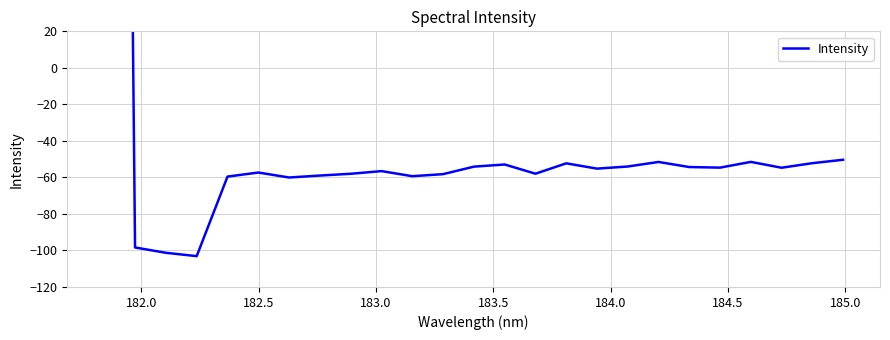

How many values are below -55?

13